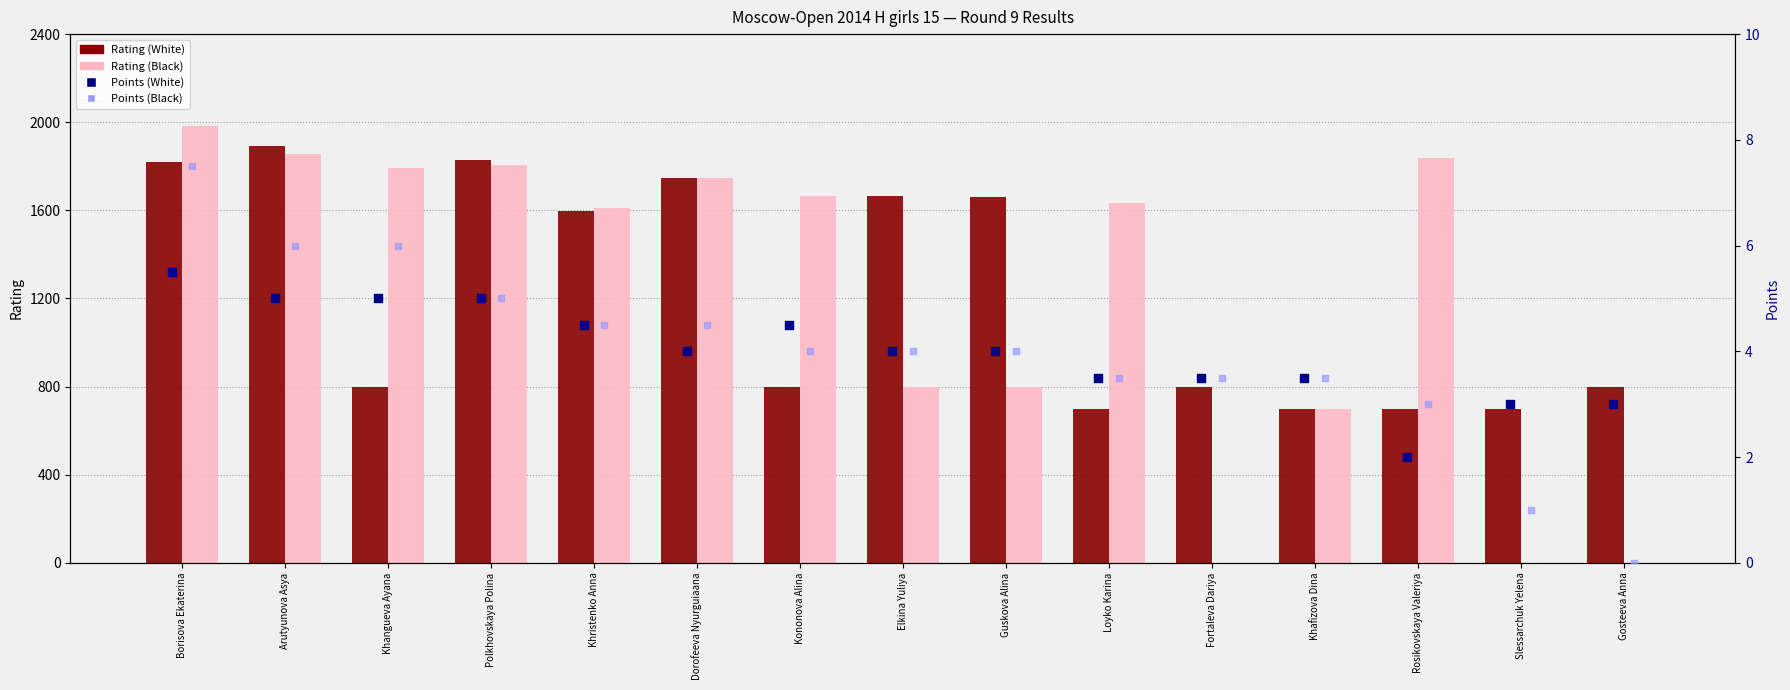

Which series has the largest total across all categories?

Rating (Black)